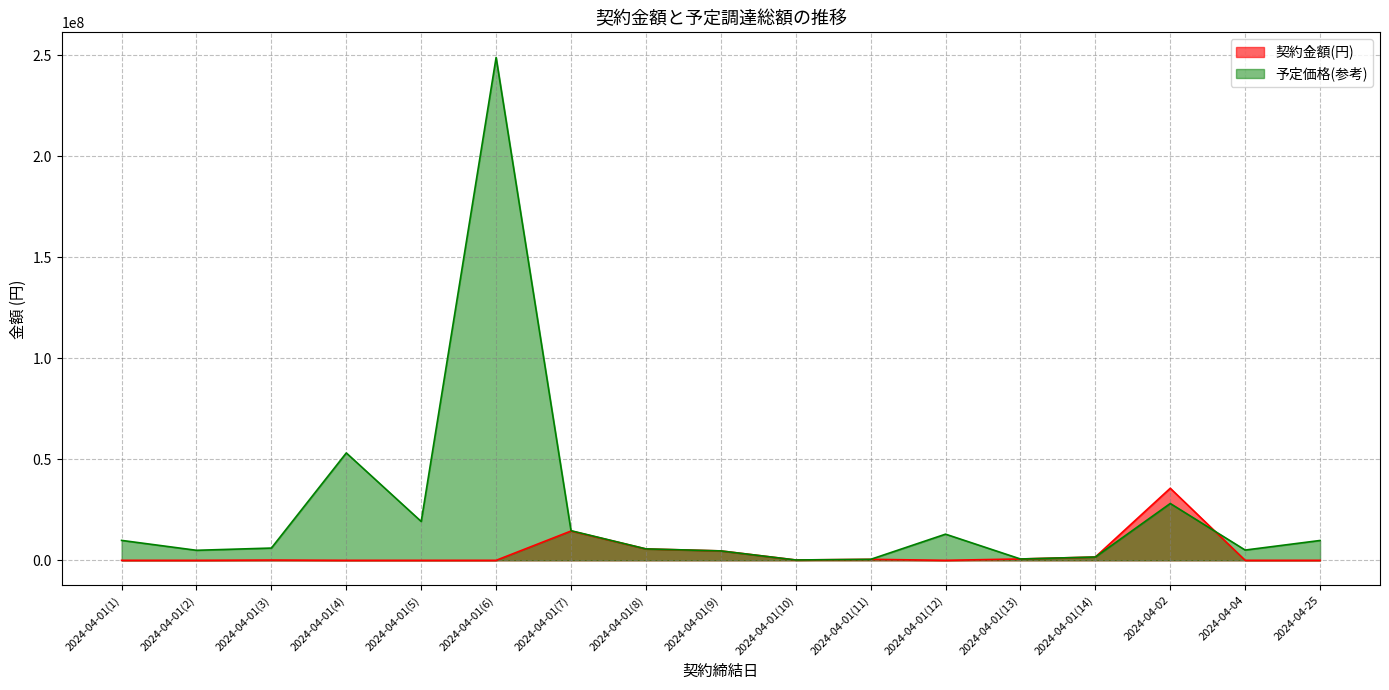

What is the difference between the second highest and second lowest values in the 契約金額(円) series?

14513400